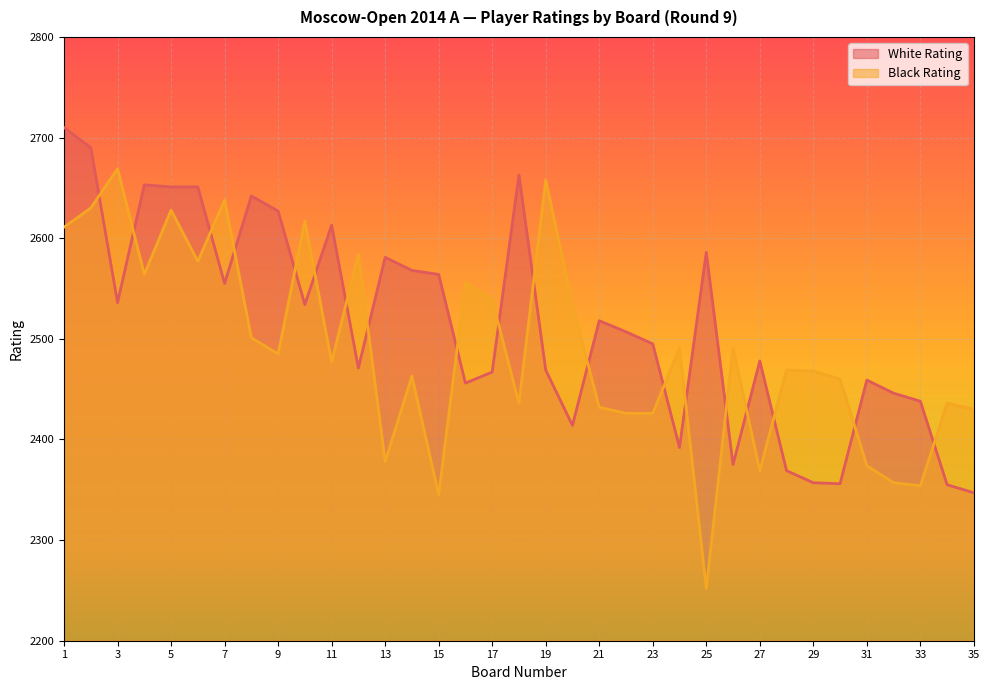

Between 1 and 19, which is larger?

1